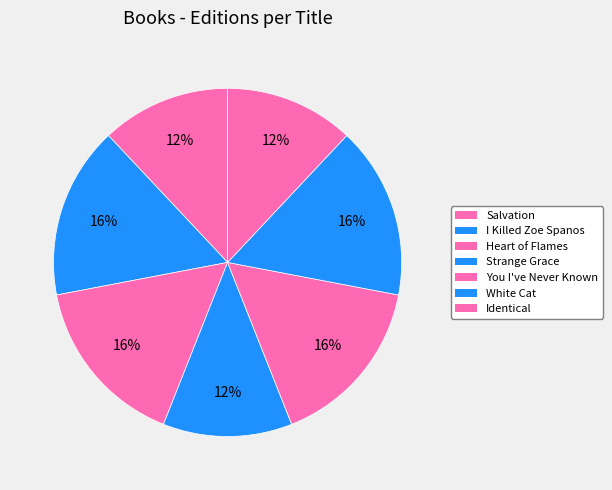

Is White Cat the majority of the pie?

No